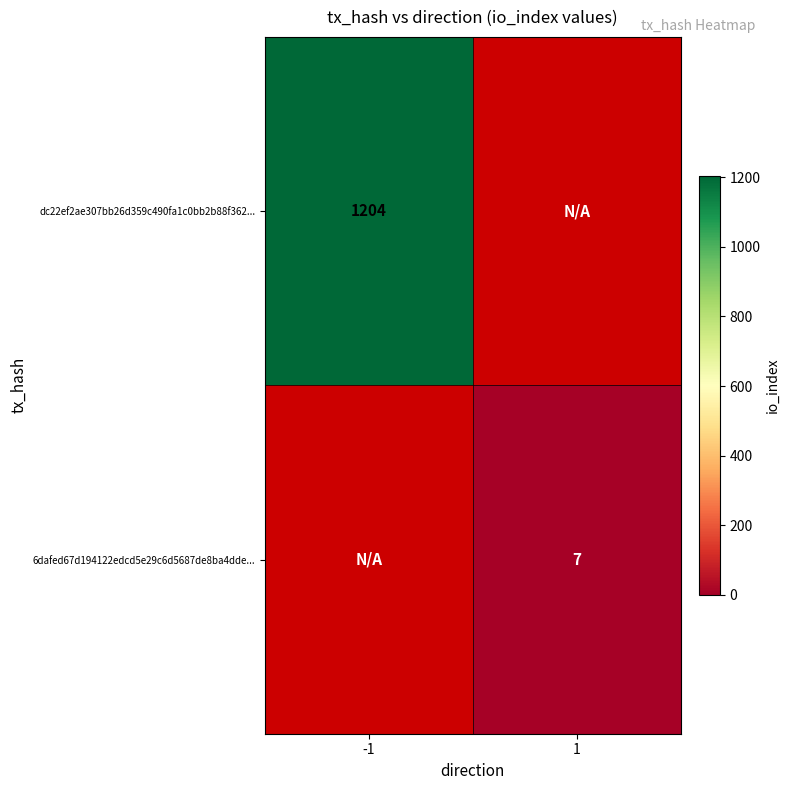

Is it true that 6dafed67d194122edcd5e29c6d5687de8ba4dde... equals 7 at 1?

True